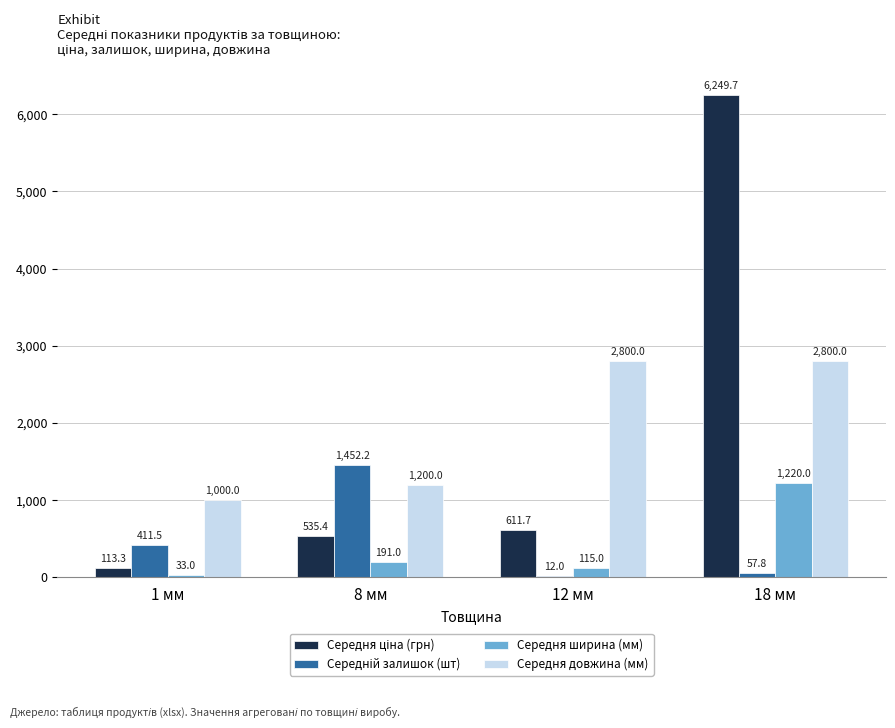

Is it true that Середня довжина (мм) equals 371.2 at 1 мм?

False